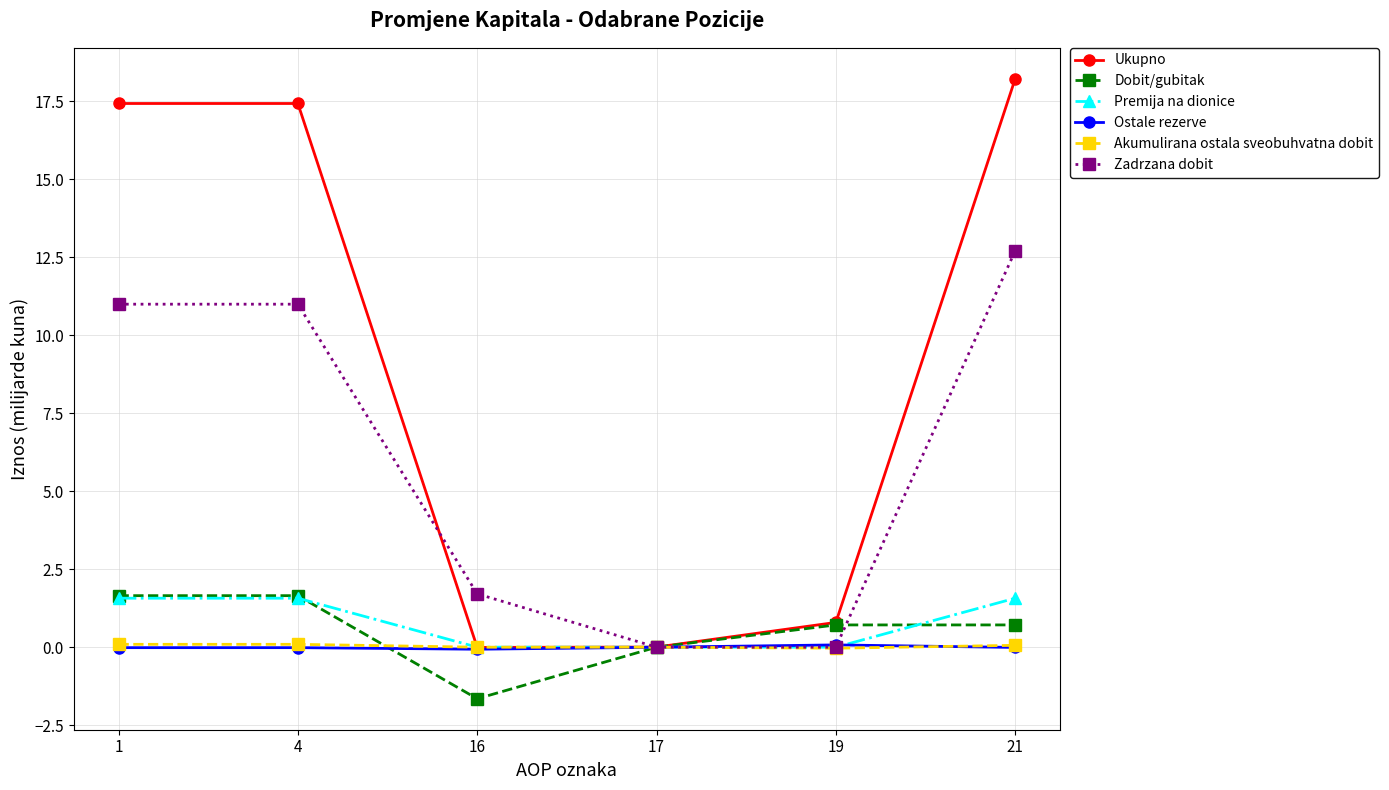

Which series has the largest range (max minus min)?

Ukupno